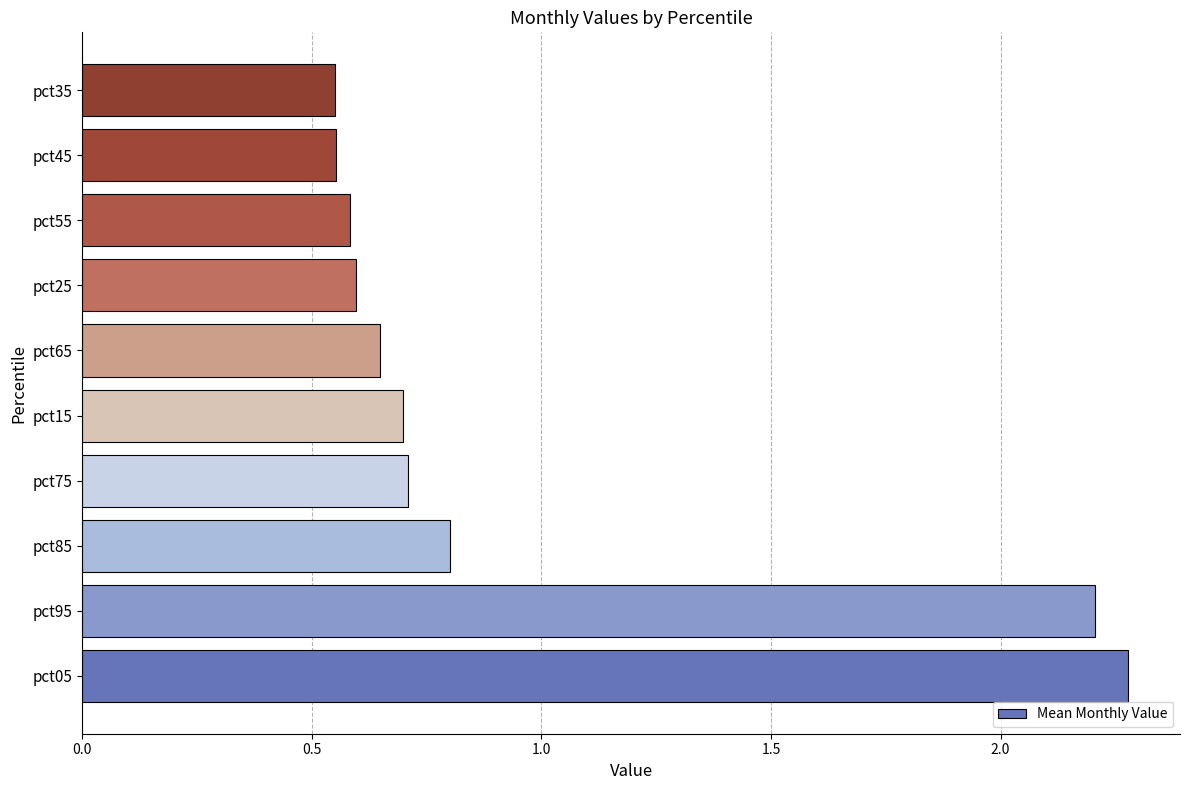

The value at pct35 is 0.6. True or false?

True